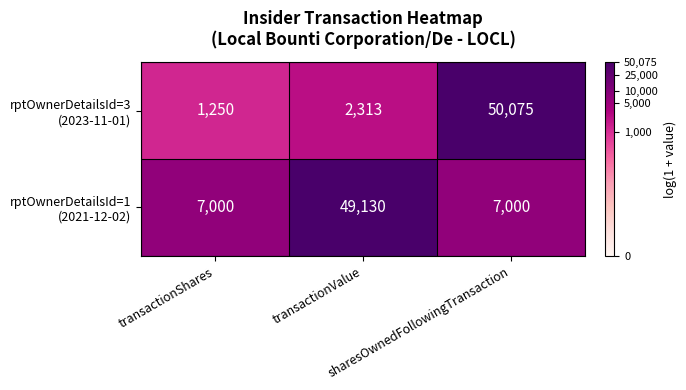

What is the greatest value displayed?

50075